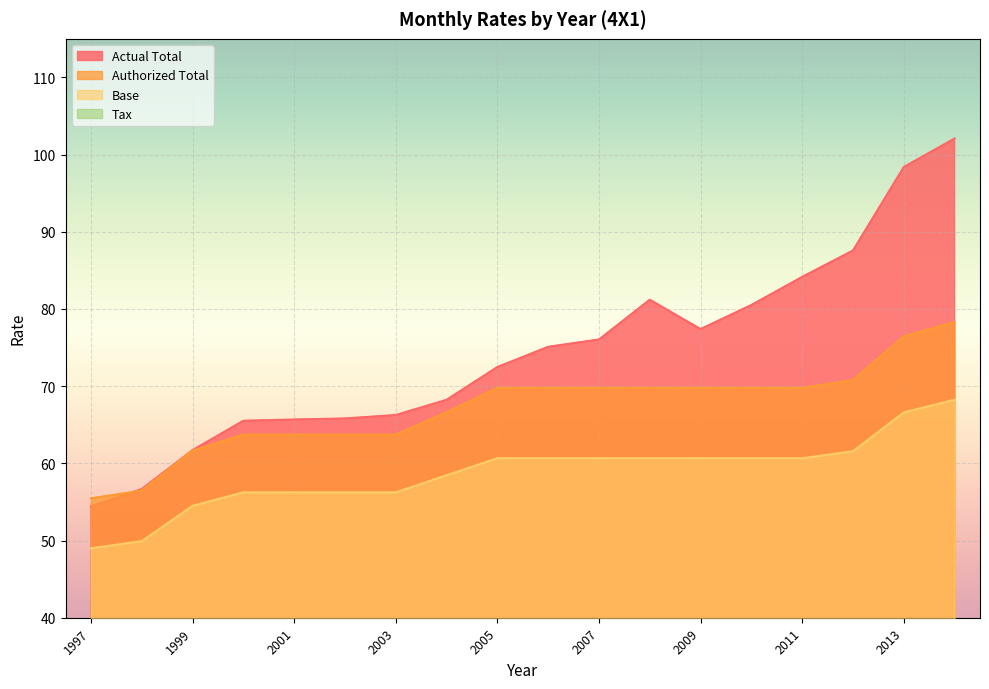

Is it true that Base equals 25.4 at 2009?

False